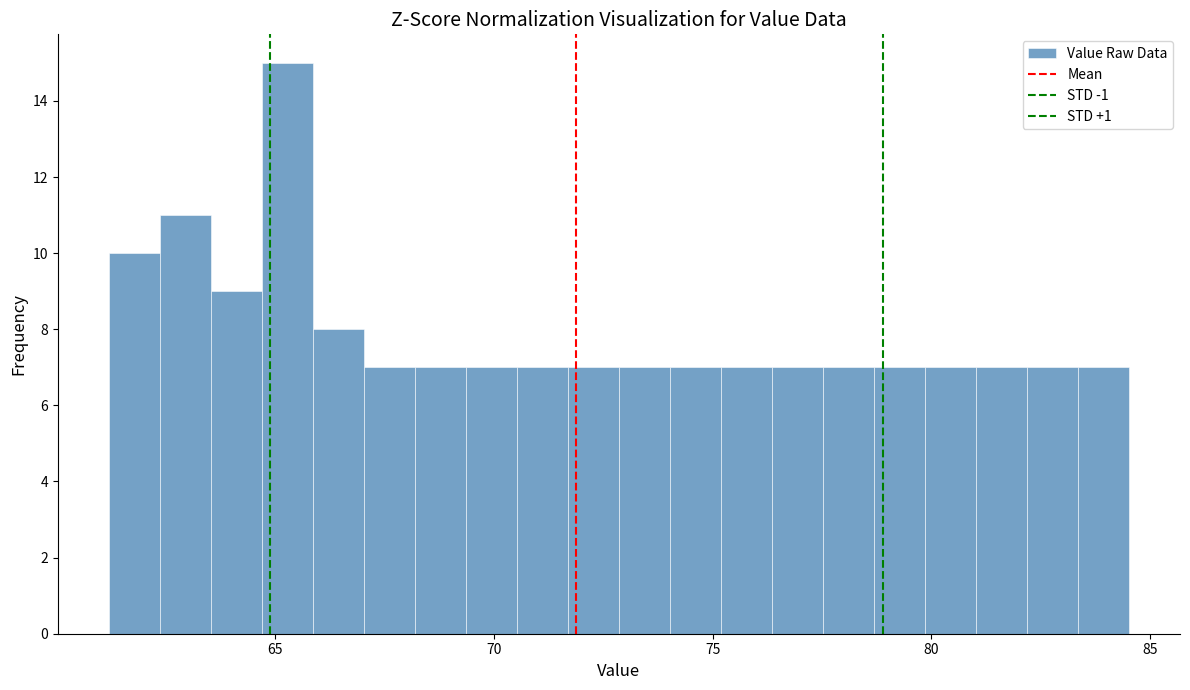

Read against the x-axis, roughly where is the centre of the tallest bar?

65.5